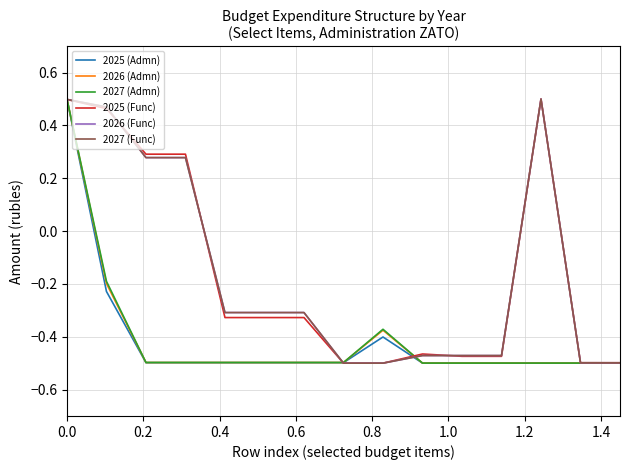

What is the value of the 2027 (Func) point at the 3rd from the left?

0.3